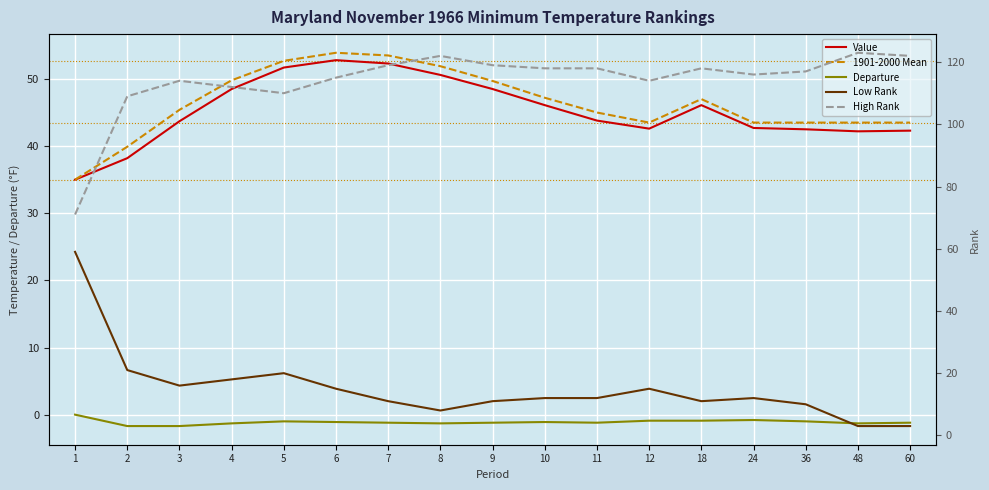

What is the sum of the Low Rank values at 5 and 12?

35.0